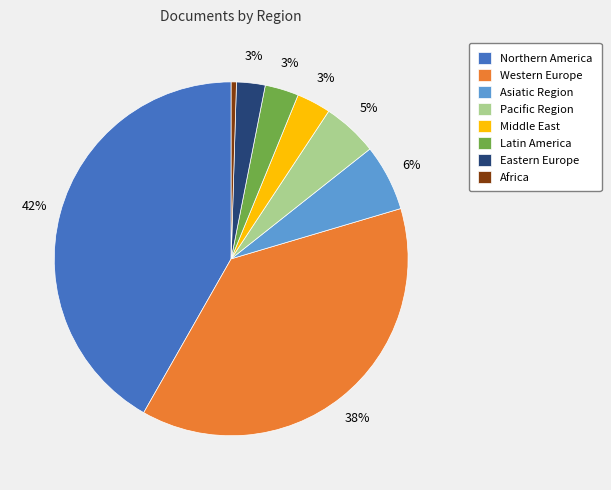

How many slices are in this pie chart?

8